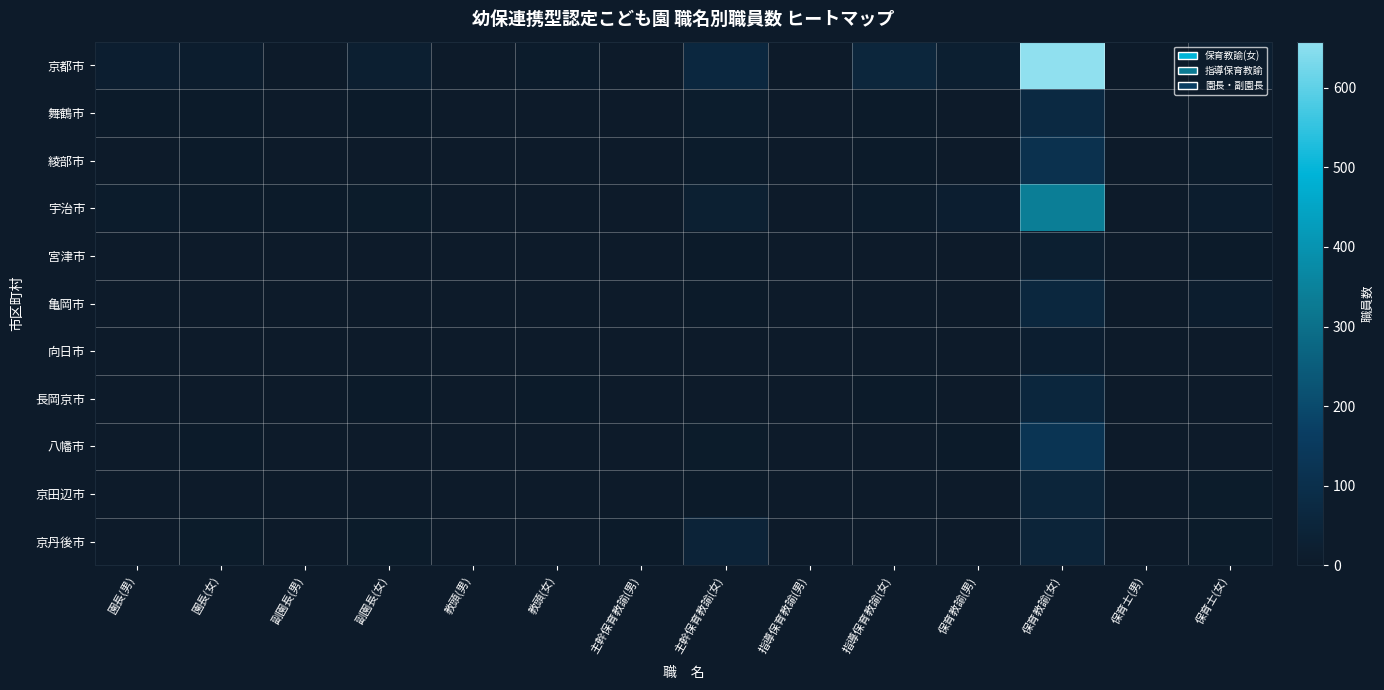

How many series are shown in this chart?

11